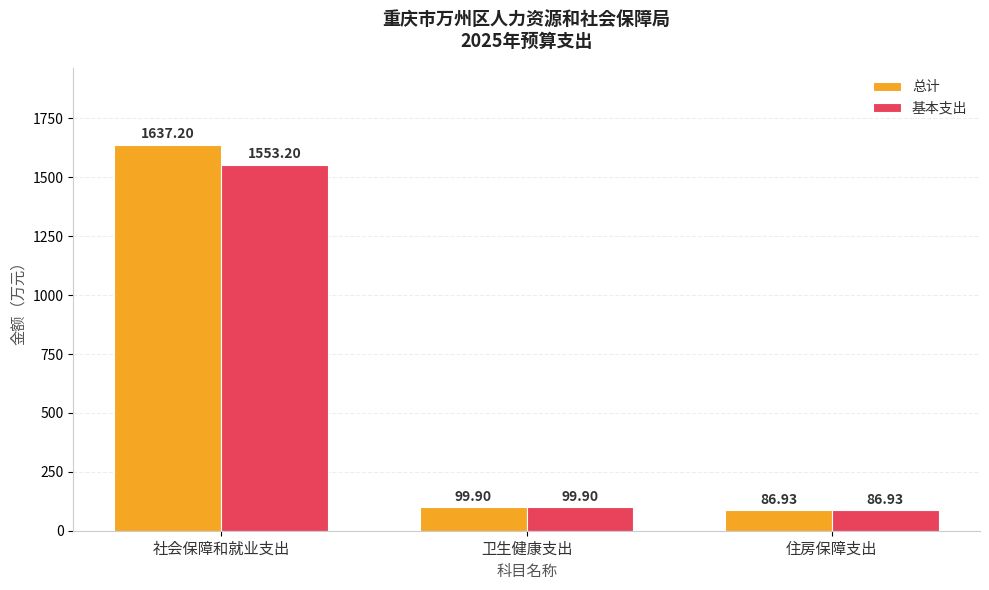

What is the sum of all 基本支出 values?

1740.0